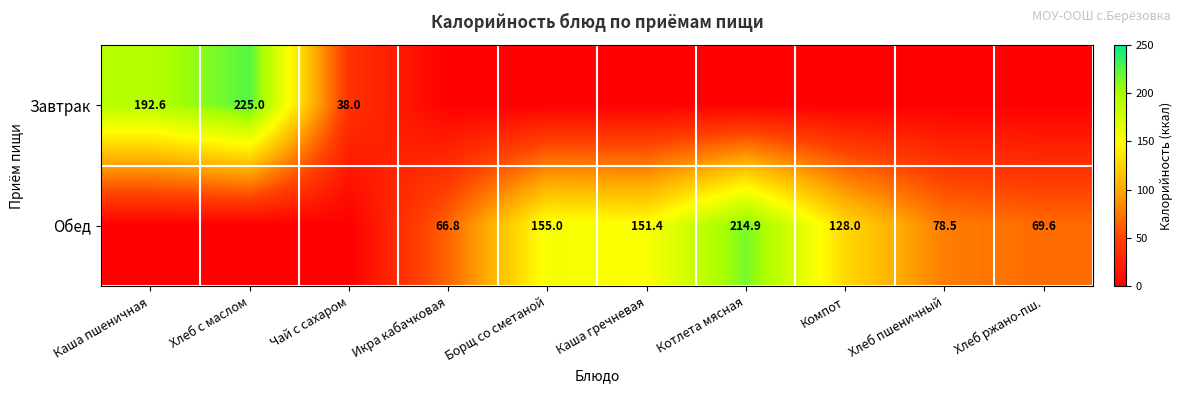

Is it true that Обед equals 41.5 at Хлеб пшеничный?

False